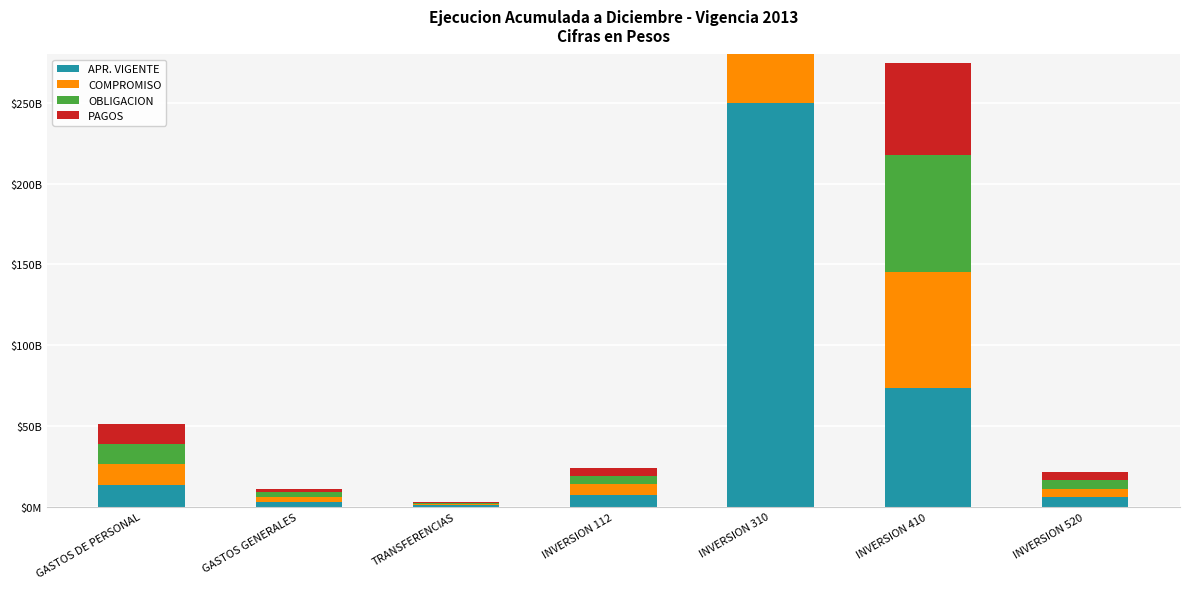

Which has a higher value, INVERSION 410 or INVERSION 112?

INVERSION 410